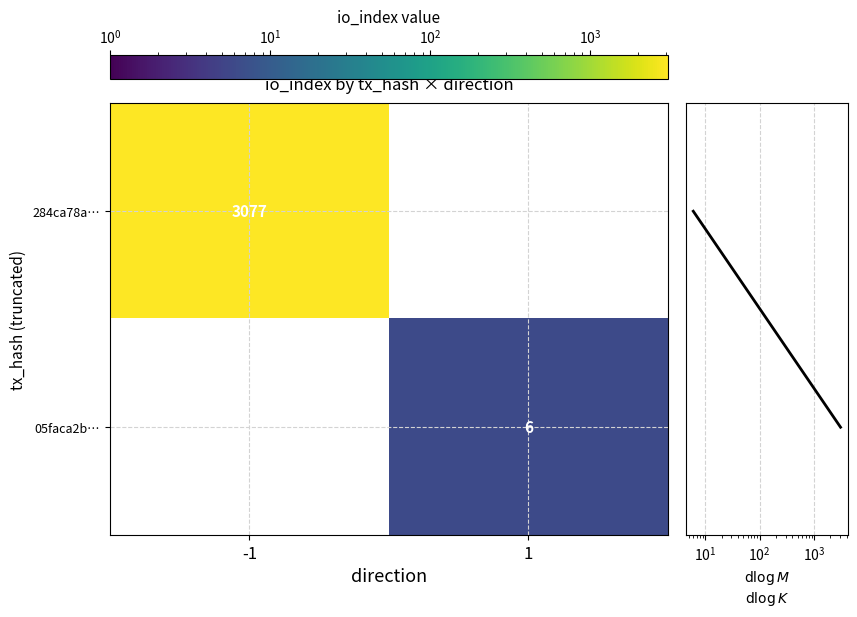

The value of 284ca78a… at -1 is 3077. True or false?

True